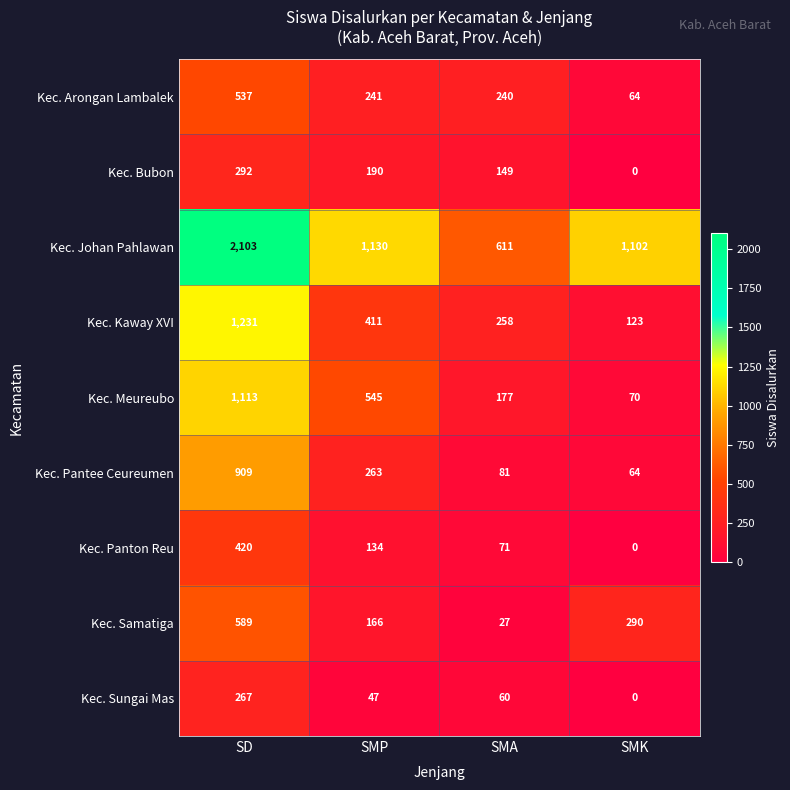

At which category does the chart reach its peak across all series?

SD